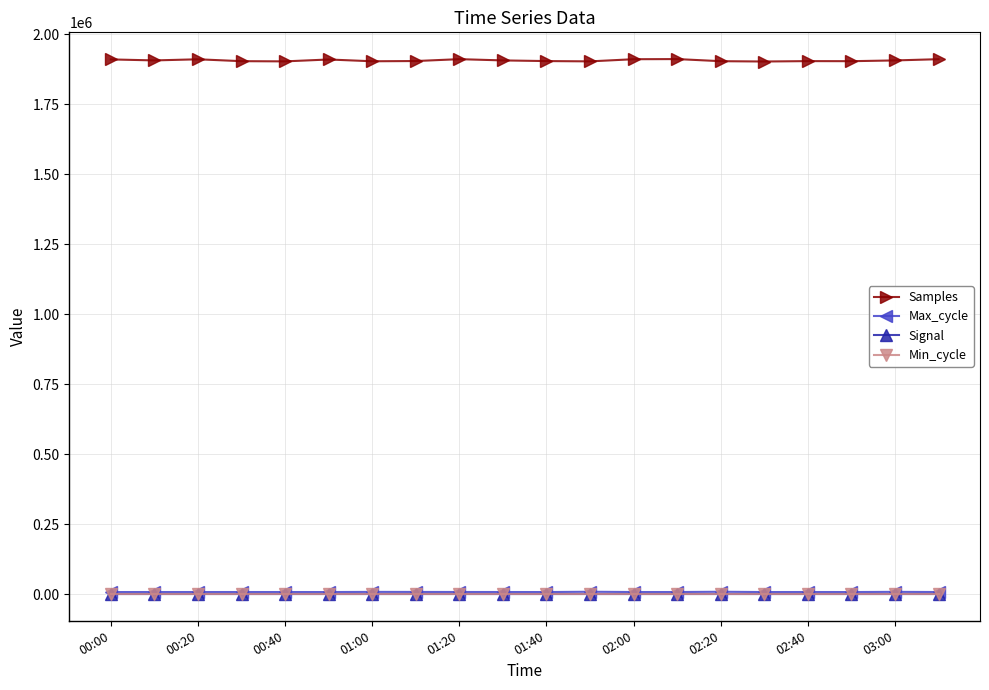

Which series has the largest range (max minus min)?

Samples